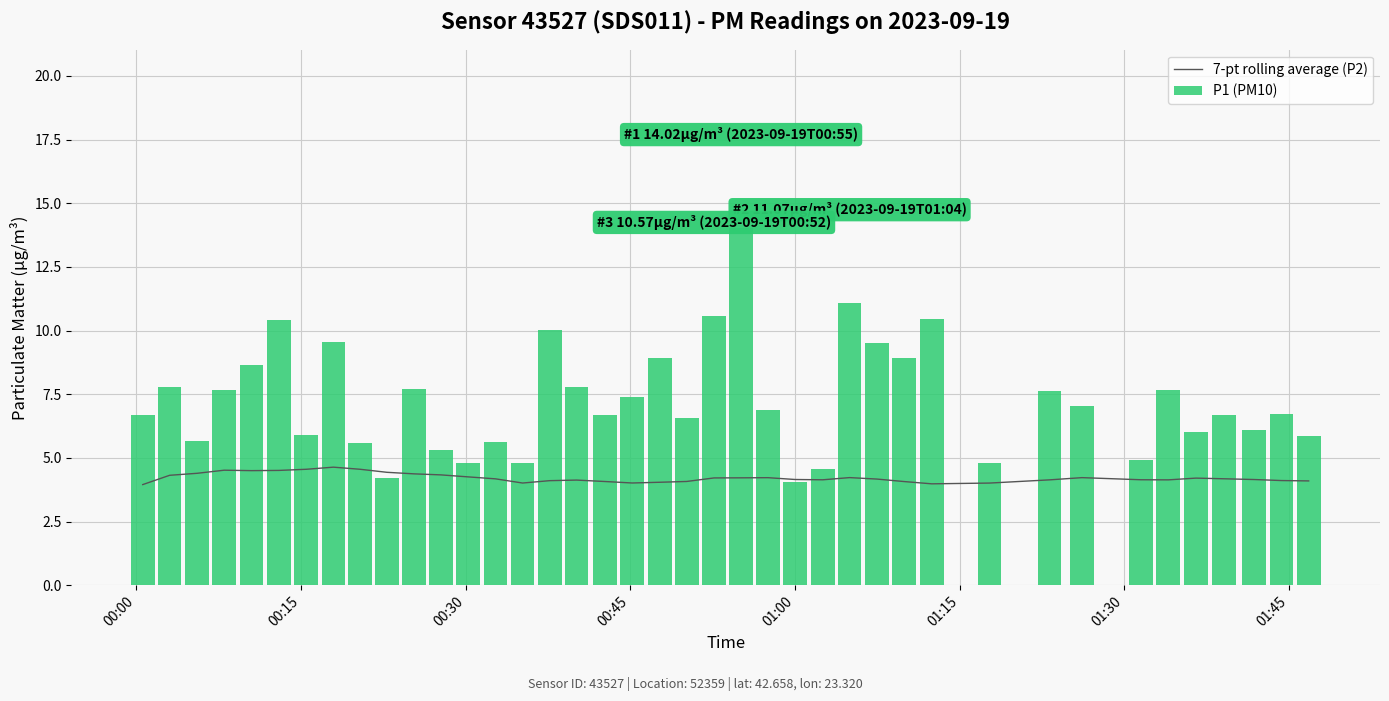

Which series has the largest range (max minus min)?

P1 (PM10)